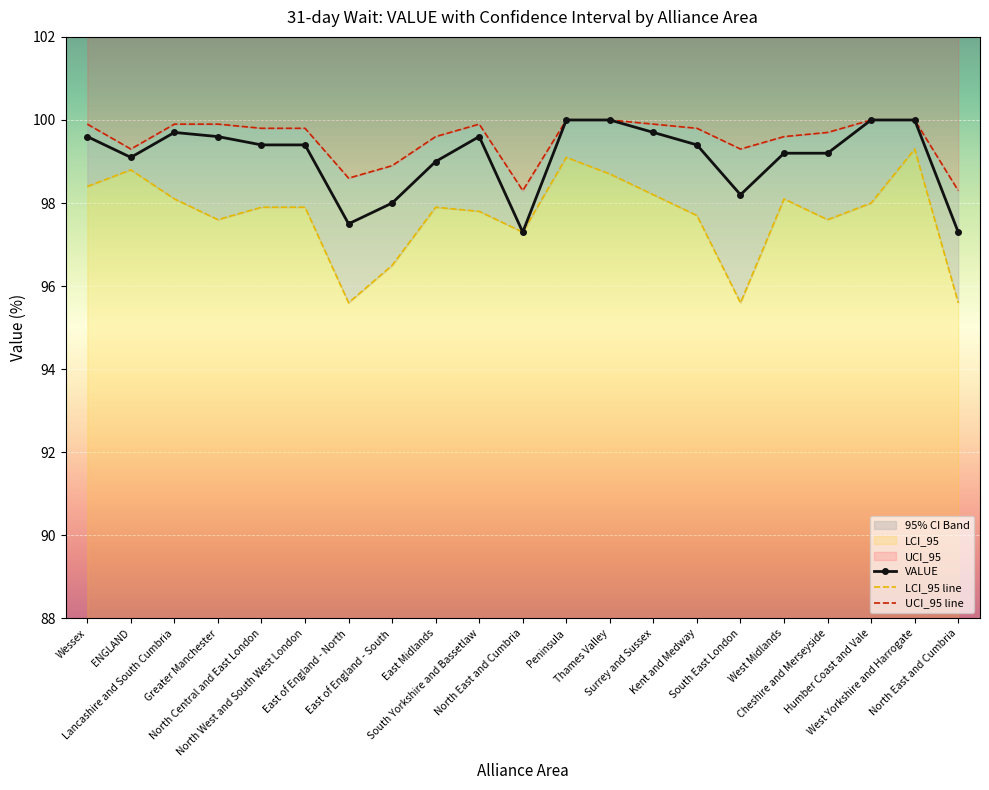

Count the number of categories in the chart.

21